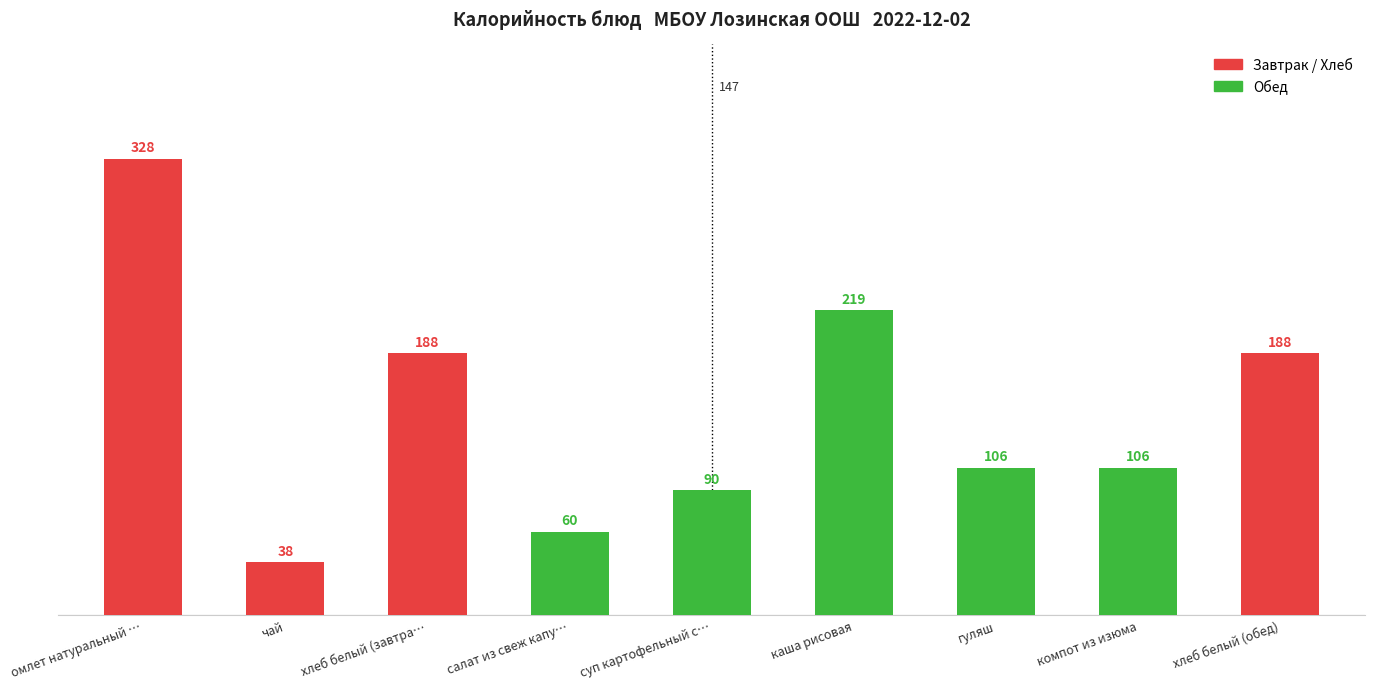

Reading left to right, what are all the values shown in this chart?

328	38	188	60	90	219	106	106	188